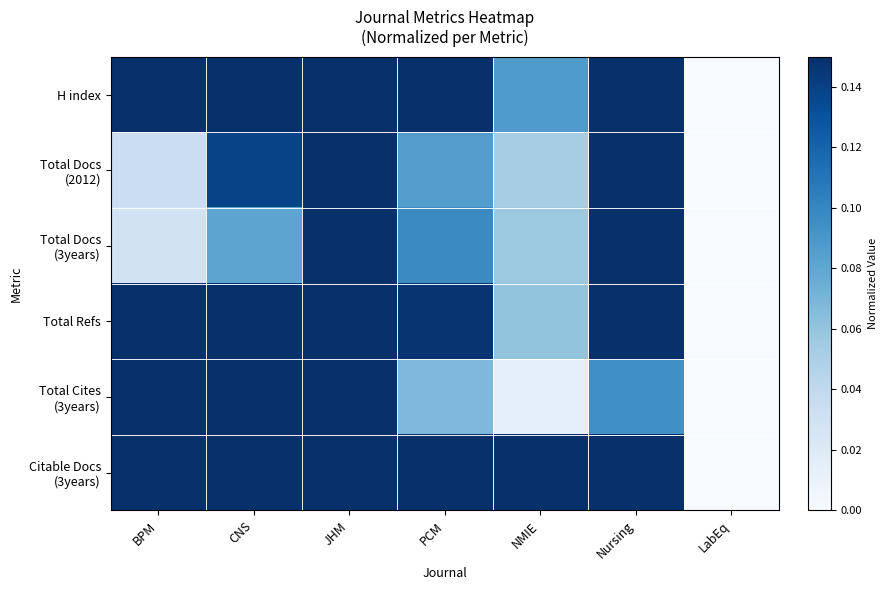

Which category has the lowest value across all series?

LabEq